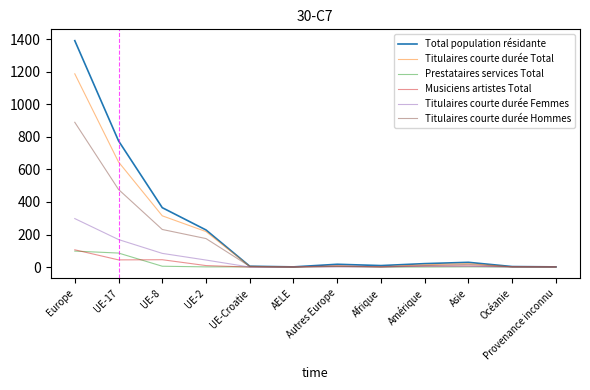

At which label does Total population résidante first exceed 21?

Europe